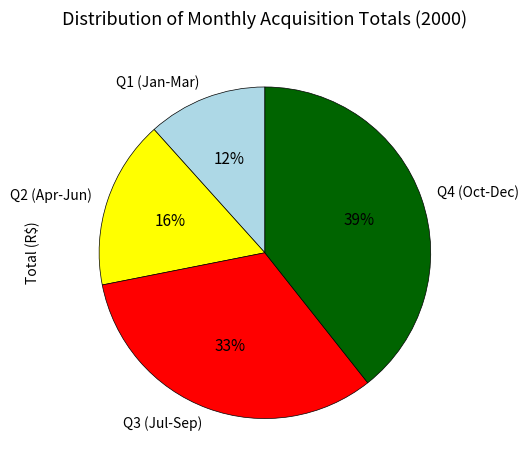

To the nearest percent, what is the average slice percentage?

25%